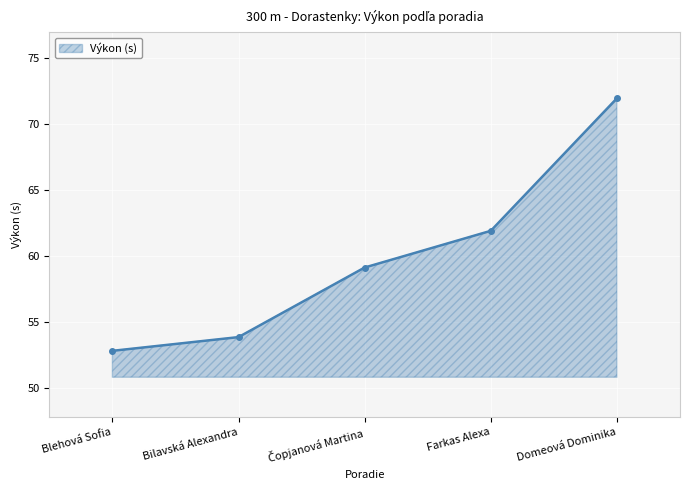

How many data points are less than 59?

2